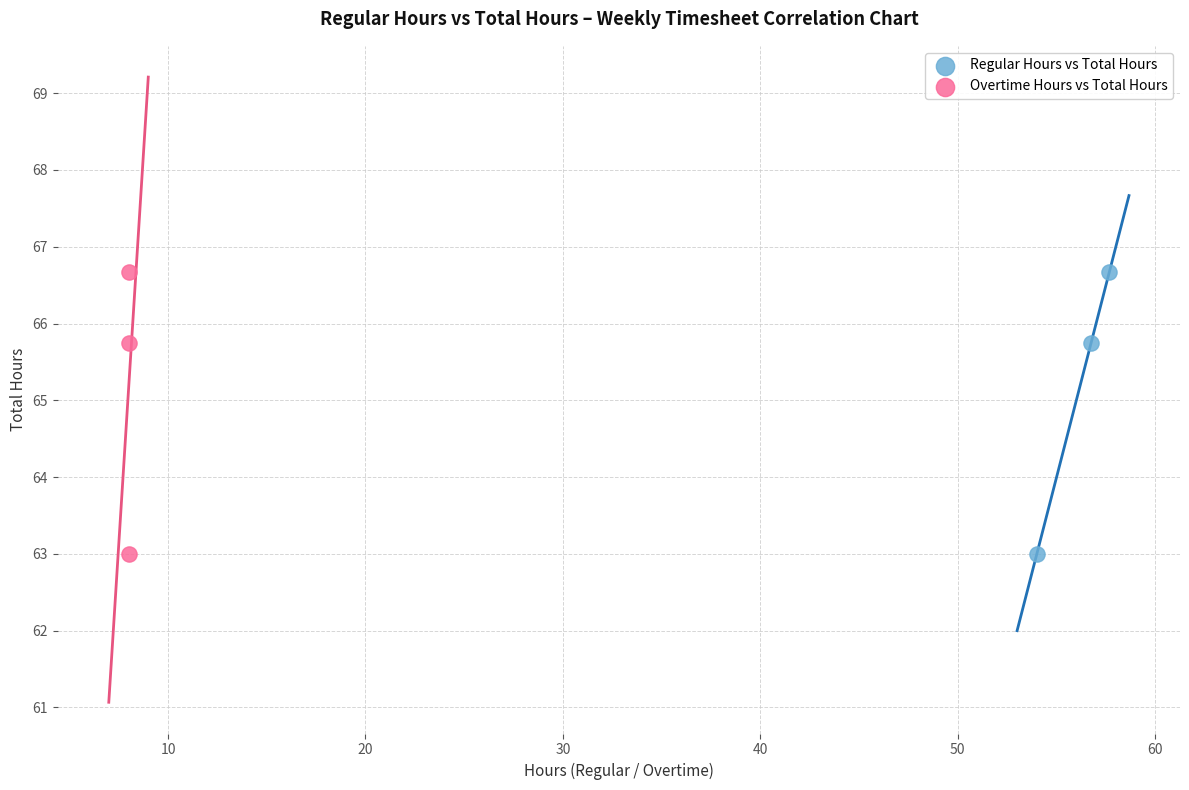

What are all the series names shown in the legend?

Regular Hours vs Total Hours, Overtime Hours vs Total Hours